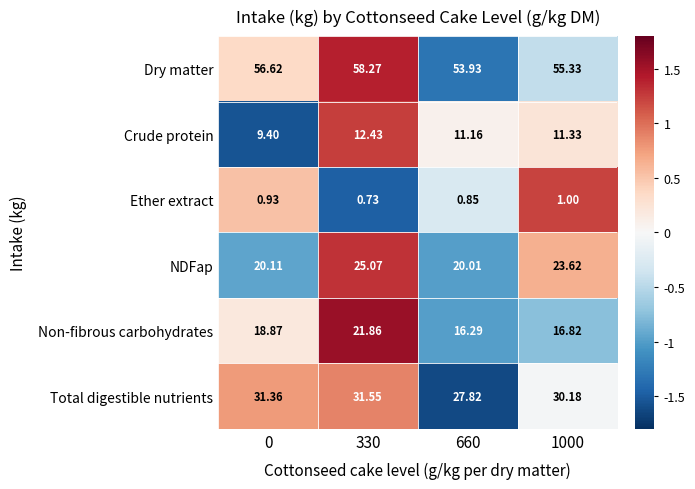

List the series in order of their peak value, highest first.

Dry matter, Total digestible nutrients, NDFap, Non-fibrous carbohydrates, Crude protein, Ether extract